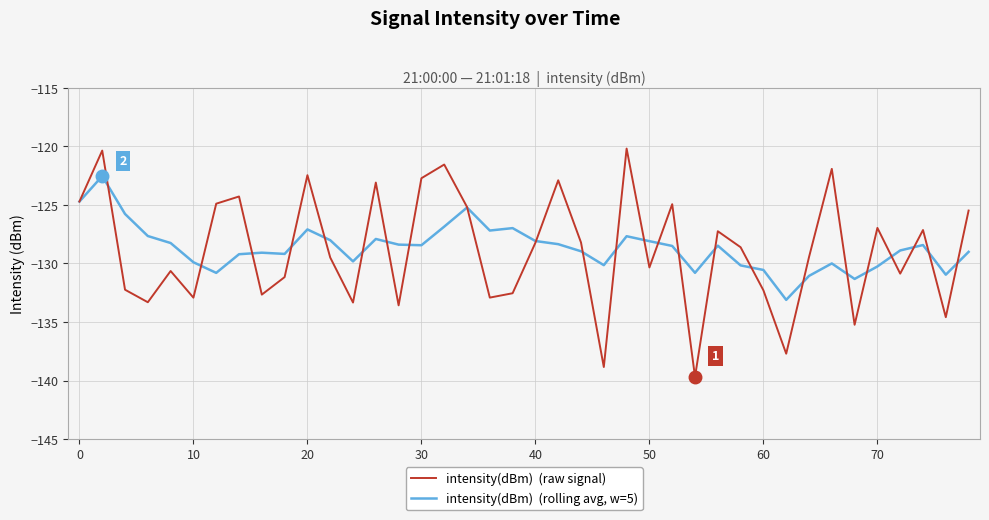

What is the maximum value shown in the chart?

-120.2